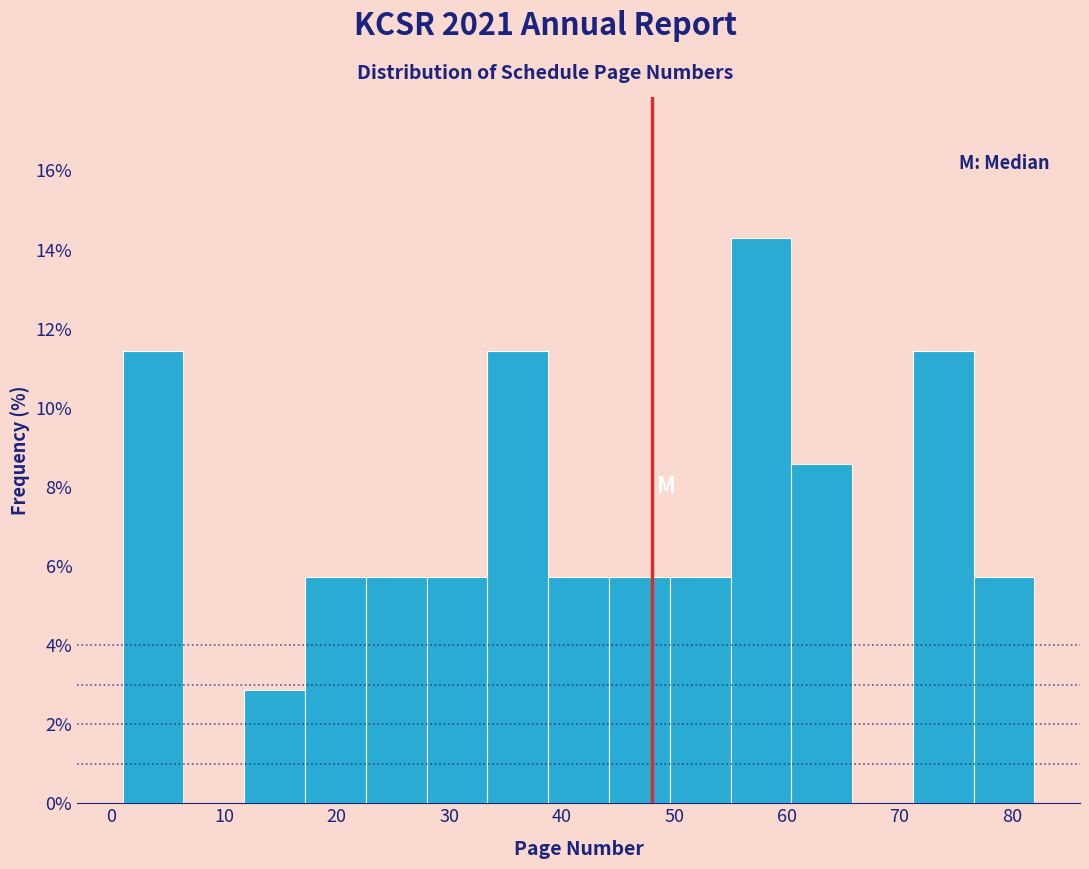

Which range on the x-axis has the tallest bar?

55.0 to 60.4